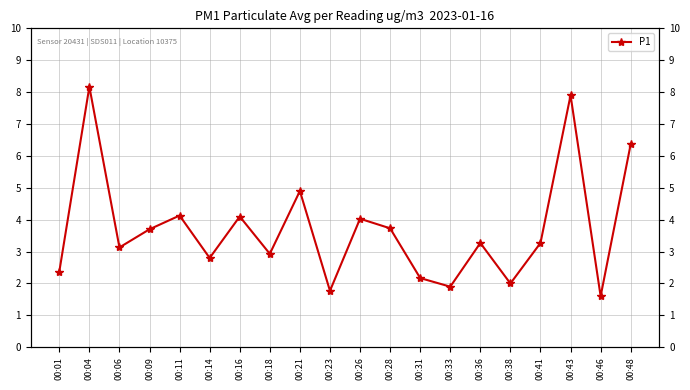

Reading right to left, what are all the values shown in this chart?

6.4	1.6	7.9	3.3	2.0	3.3	1.9	2.2	3.7	4.0	1.8	4.9	2.9	4.1	2.8	4.1	3.7	3.1	8.2	2.4